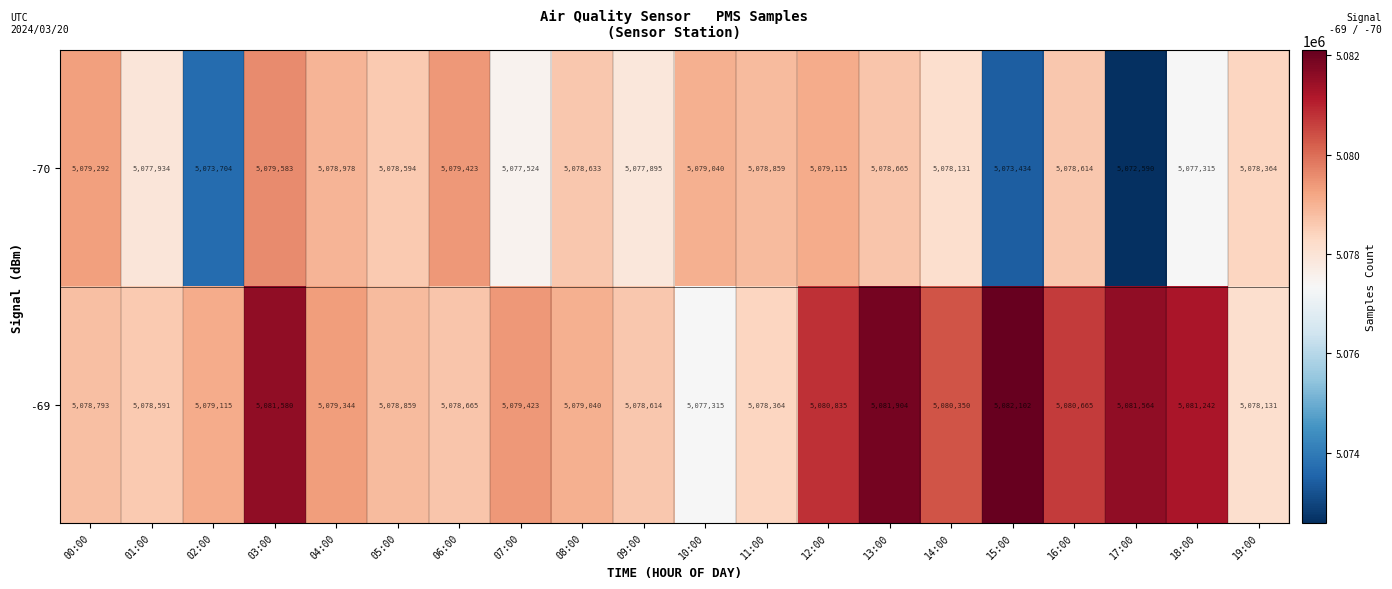

At which label does -69 first exceed 5079344?

03:00